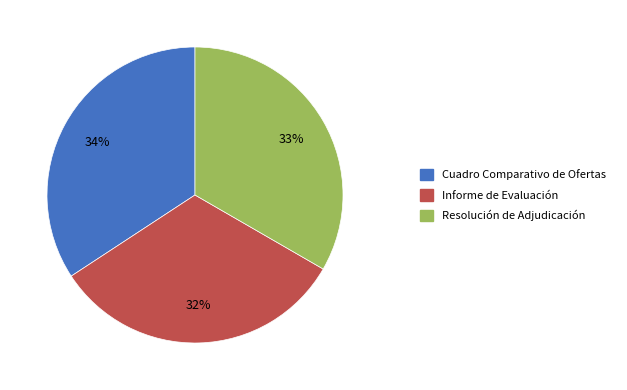

Does any single category account for the majority?

No